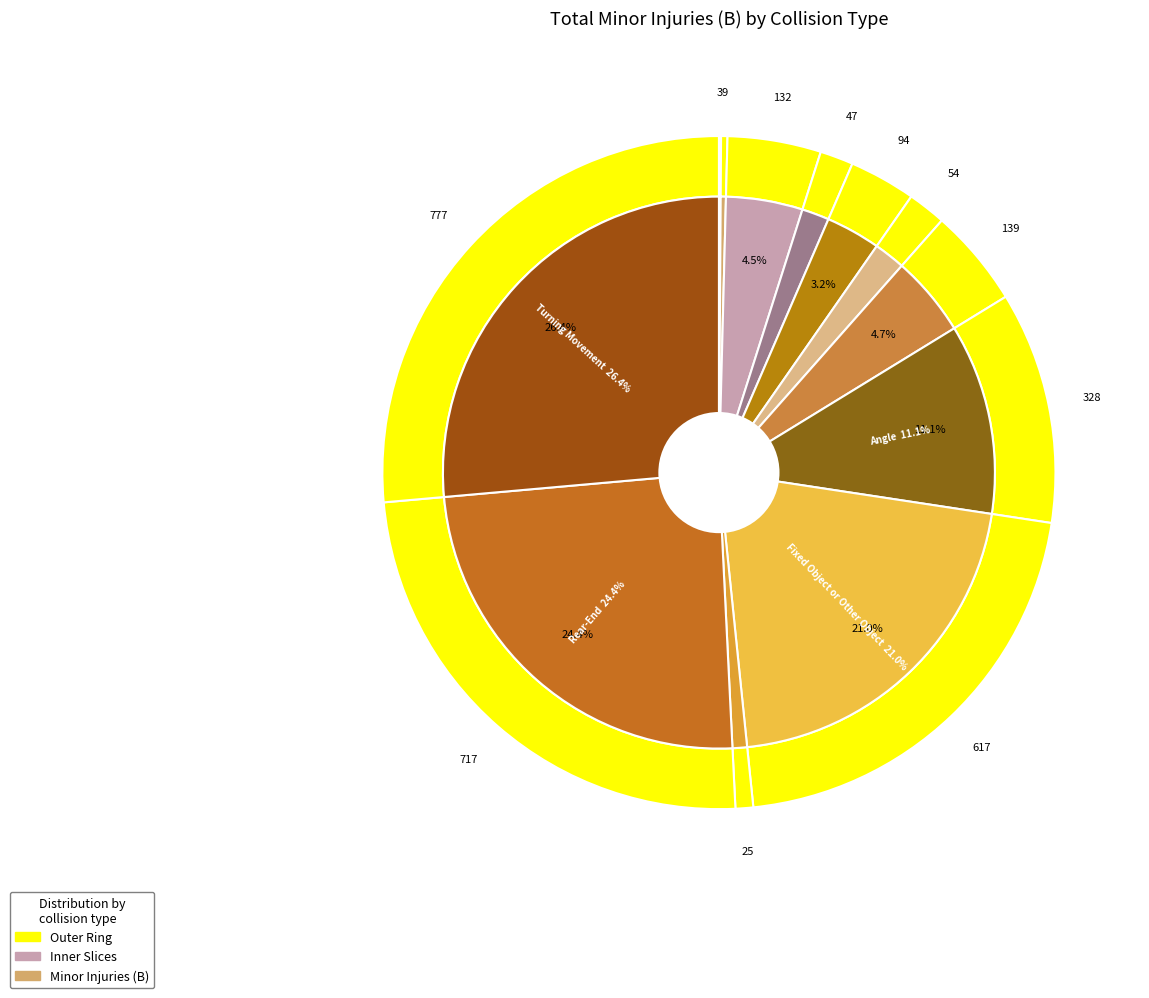

To the nearest percent, what portion does Miscellaneous represent?

2%